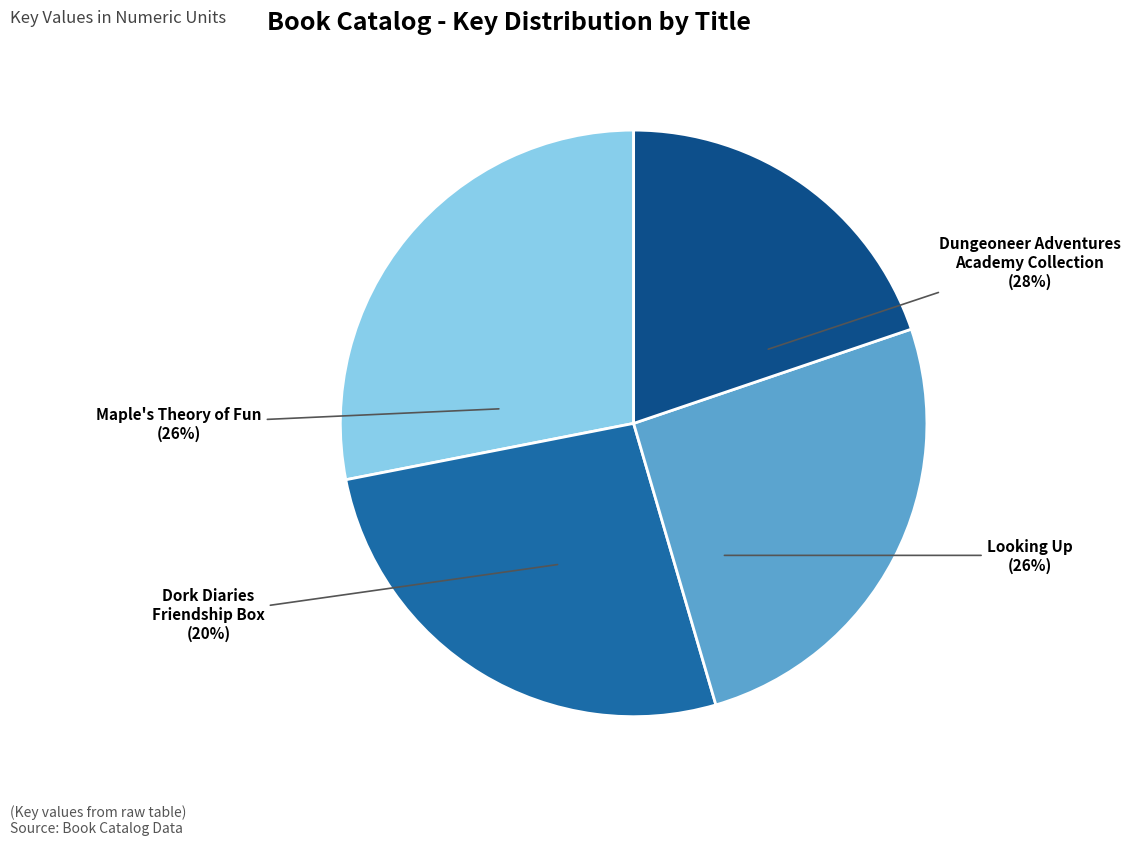

To the nearest percent, what percentage of the pie is Looking Up?

26%